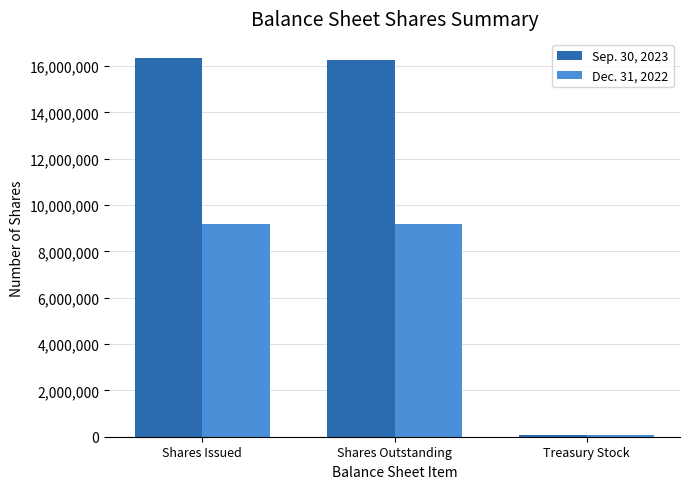

Rank the series by their average value, from highest to lowest.

Sep. 30, 2023, Dec. 31, 2022